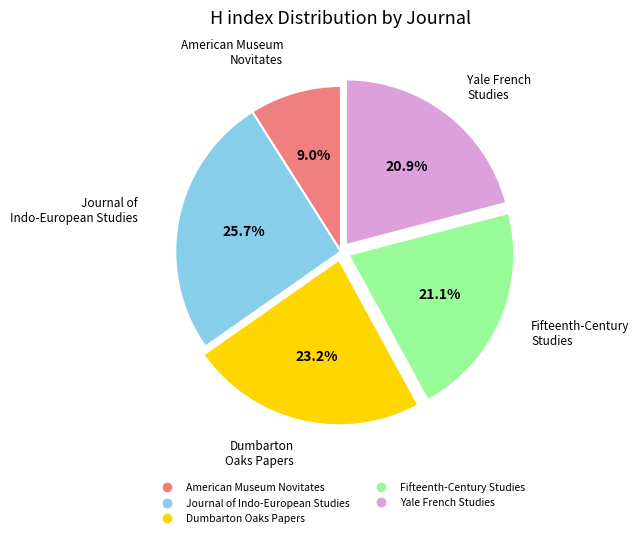

True or false: Journal of Indo-European Studies accounts for 26% of the total.

True